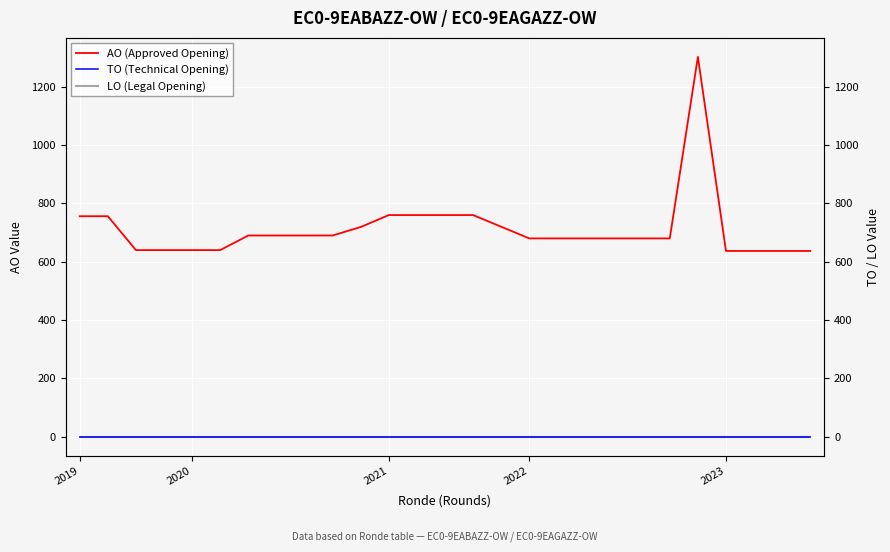

How many values in the AO (Approved Opening) series are below 680?

8